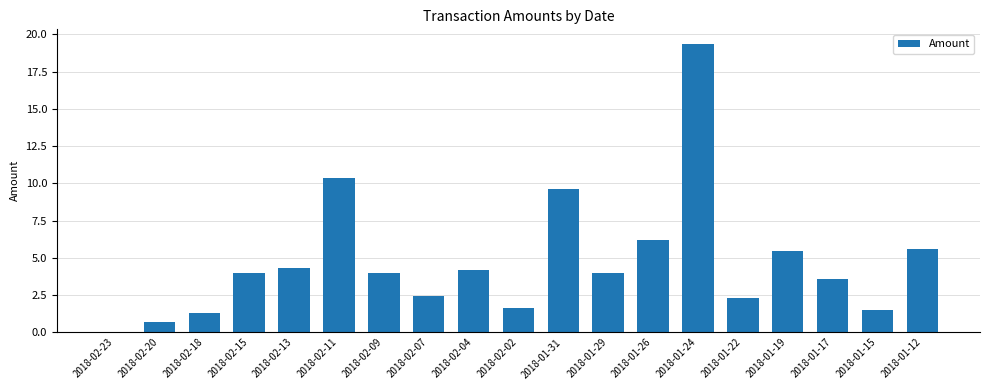

Between 2018-01-12 and 2018-02-11, which is larger?

2018-02-11